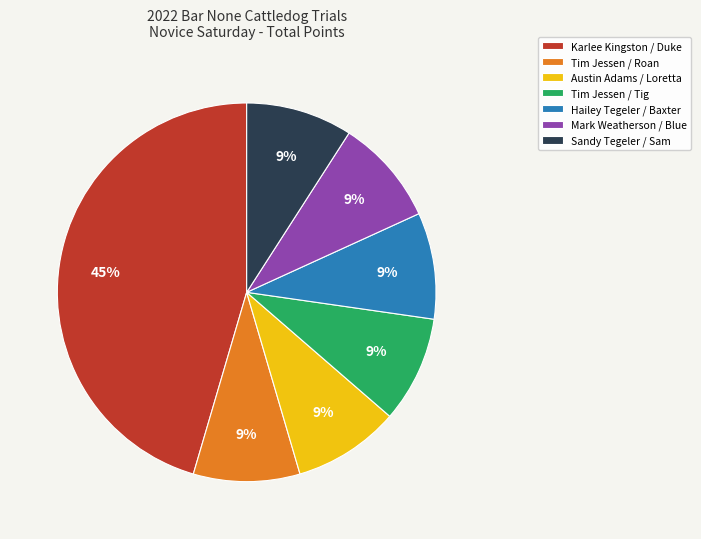

Is the sum of Austin Adams / Loretta and Sandy Tegeler / Sam greater than half?

No